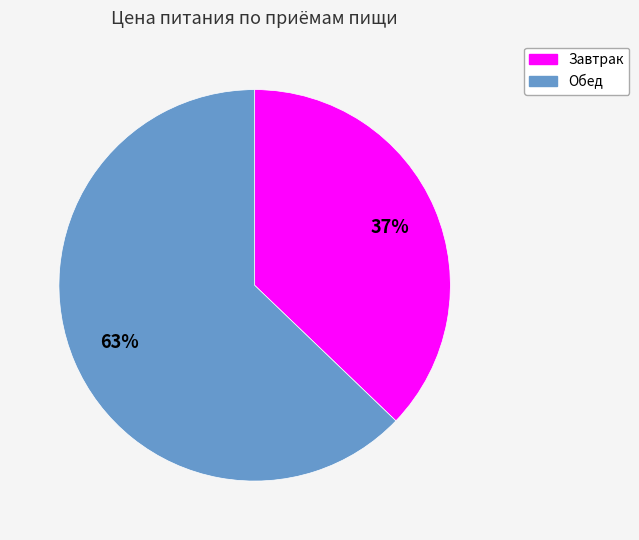

To the nearest percent, what percentage of the pie is Завтрак?

37%